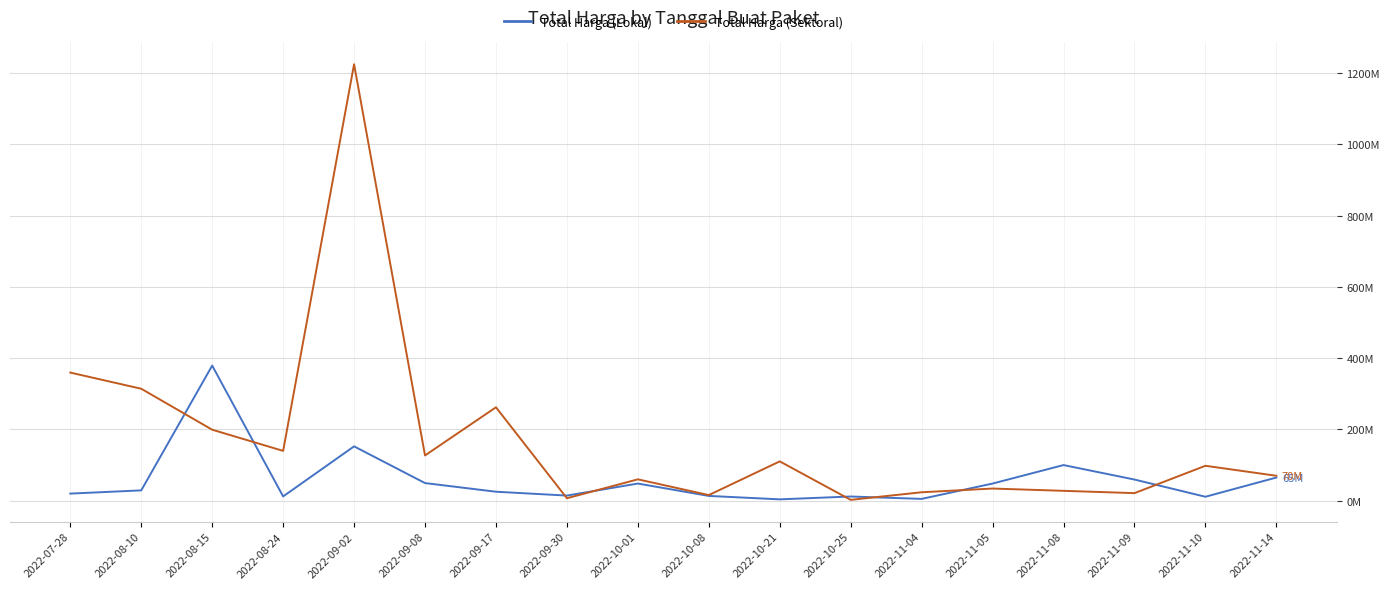

What is the sum of the Total Harga (Lokal) values at 2022-09-08 and 2022-09-30?

63878000